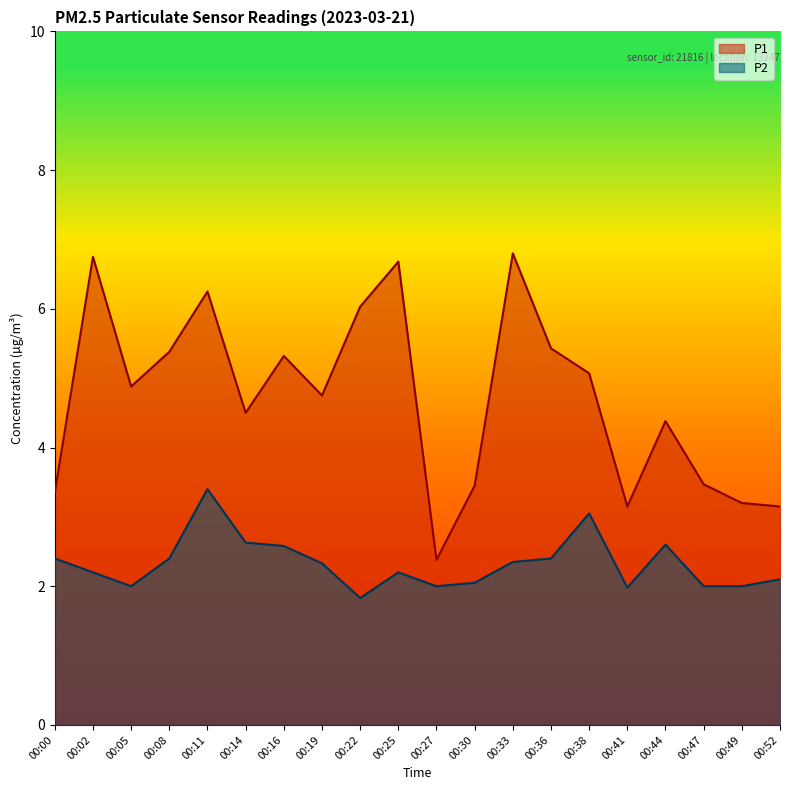

True or false: P2 and P1 intersect in this chart.

False